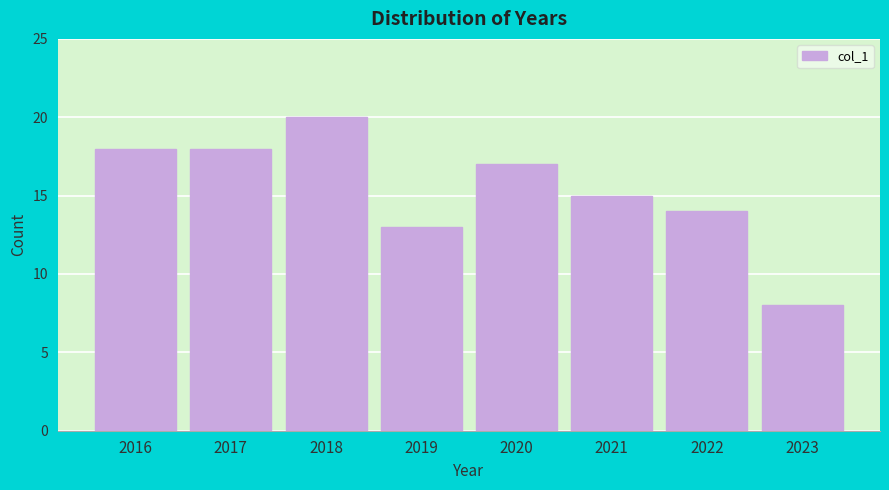

Reading left to right, list every bar in this chart as the range it spans on the x-axis followed by its height. The values are not printed on the chart, so give them approximately, as read against the axis.

2015.5 to 2016.5: 18
2016.5 to 2017.5: 18
2017.5 to 2018.5: 20
2018.5 to 2019.5: 13
2019.5 to 2020.5: 17
2020.5 to 2021.5: 15
2021.5 to 2022.5: 14
2022.5 to 2023.5: 8